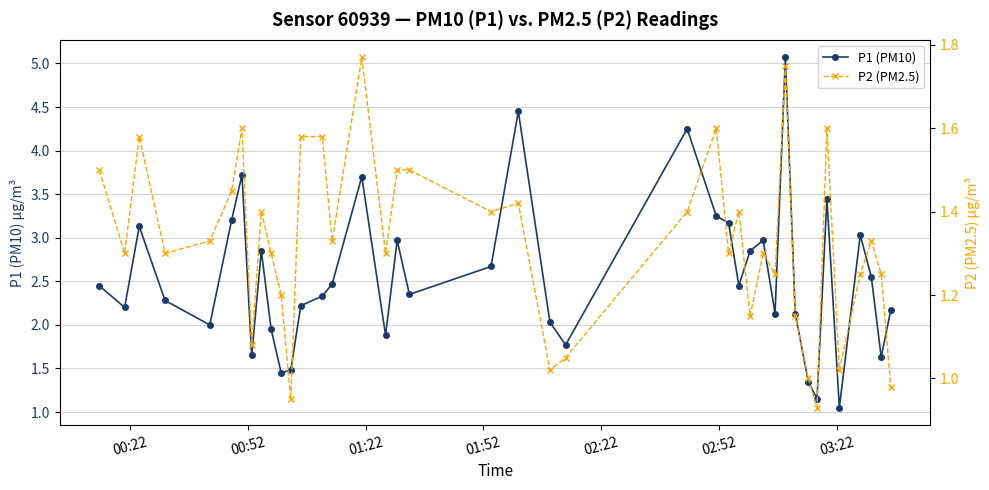

Is it true that P2 (PM2.5) equals 2.2 at 01:22?

False